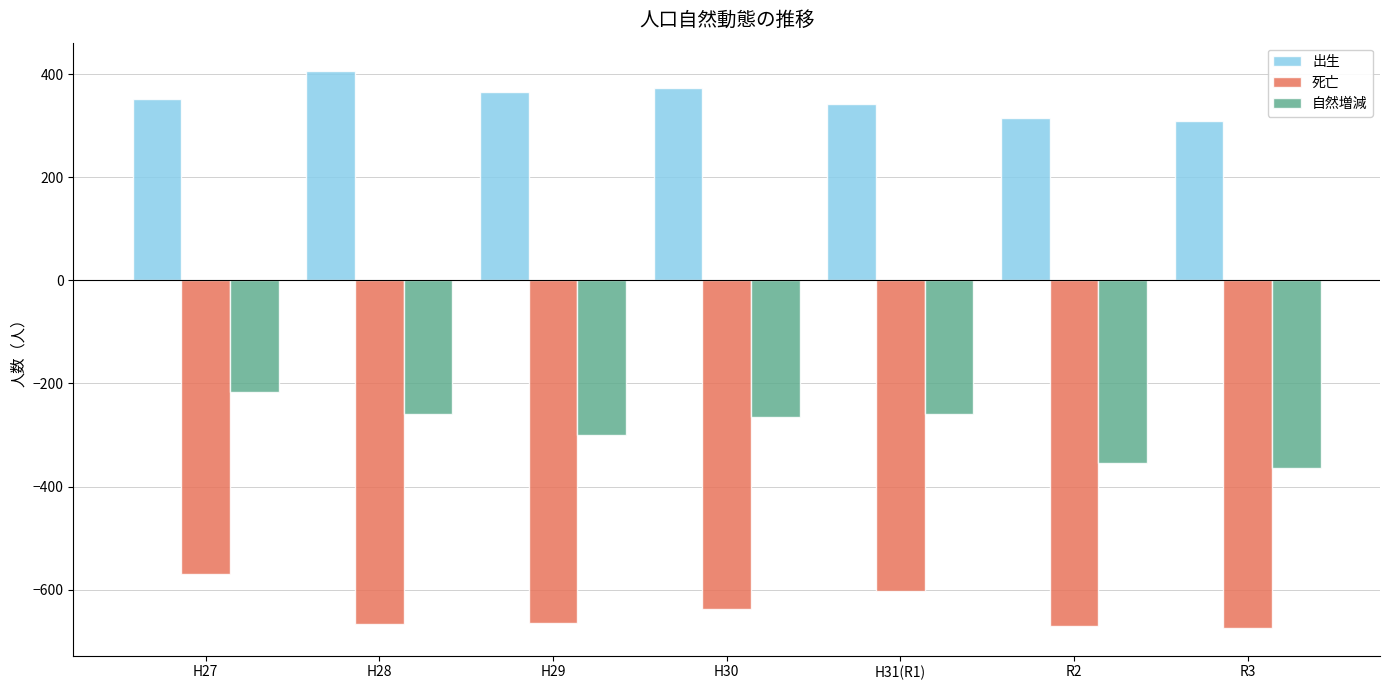

How many groups of bars are there?

7